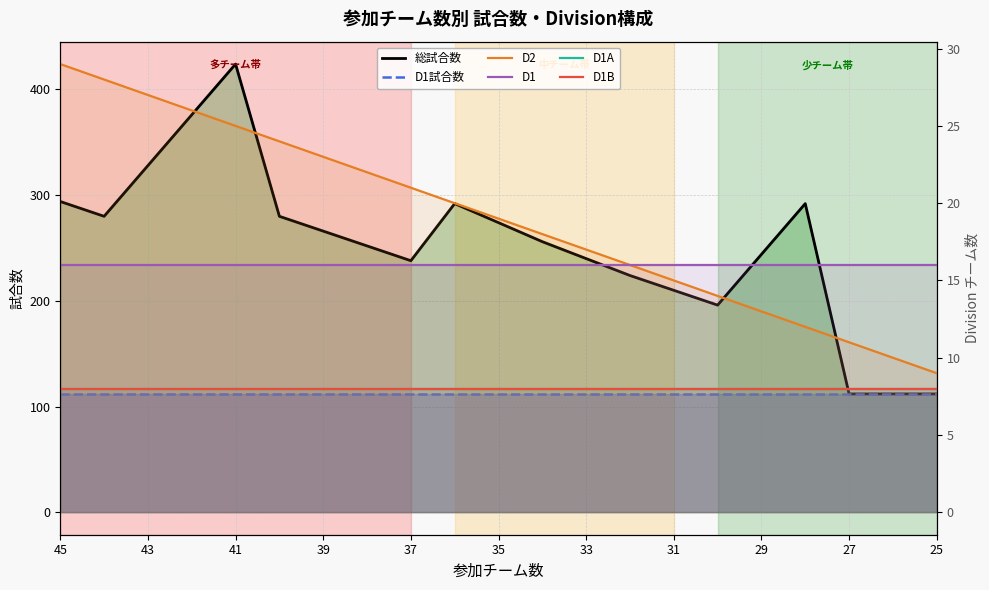

Between 45 and 35, which is larger?

45